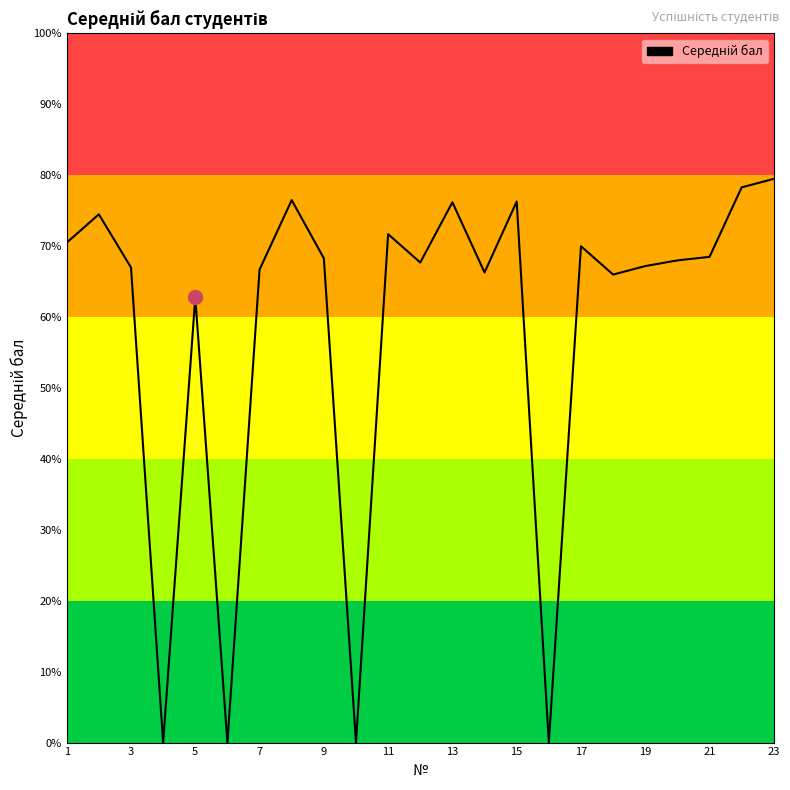

What is the greatest value displayed?

79.5